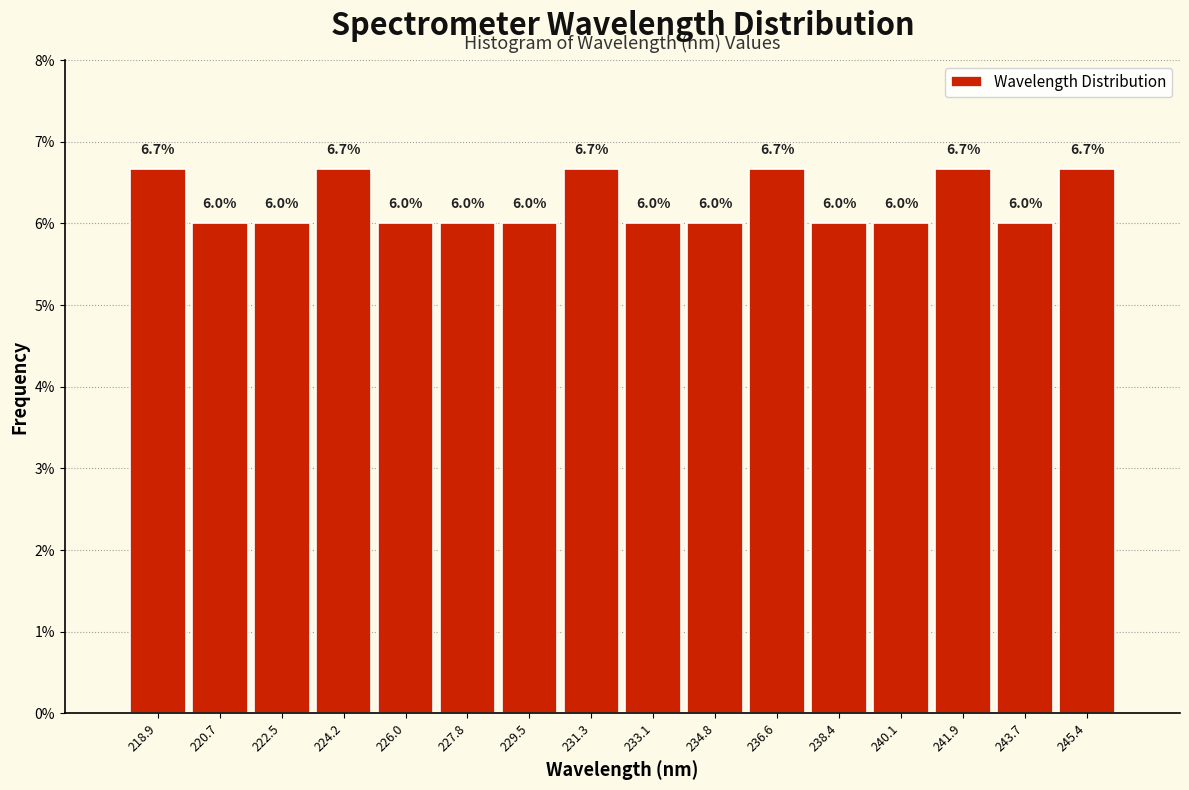

Reading left to right, transcribe this chart: for each bar, give the range it covers on the x-axis and its height. The bar edges are not printed on the chart, so give them approximately, as read against the axis.

218.0 to 219.8: 6.7
219.8 to 221.6: 6.0
221.6 to 223.4: 6.0
223.4 to 225.2: 6.7
225.2 to 226.8: 6.0
226.8 to 228.6: 6.0
228.6 to 230.4: 6.0
230.4 to 232.2: 6.7
232.2 to 234.0: 6.0
234.0 to 235.8: 6.0
235.8 to 237.4: 6.7
237.4 to 239.2: 6.0
239.2 to 241.0: 6.0
241.0 to 242.8: 6.7
242.8 to 244.6: 6.0
244.6 to 246.4: 6.7